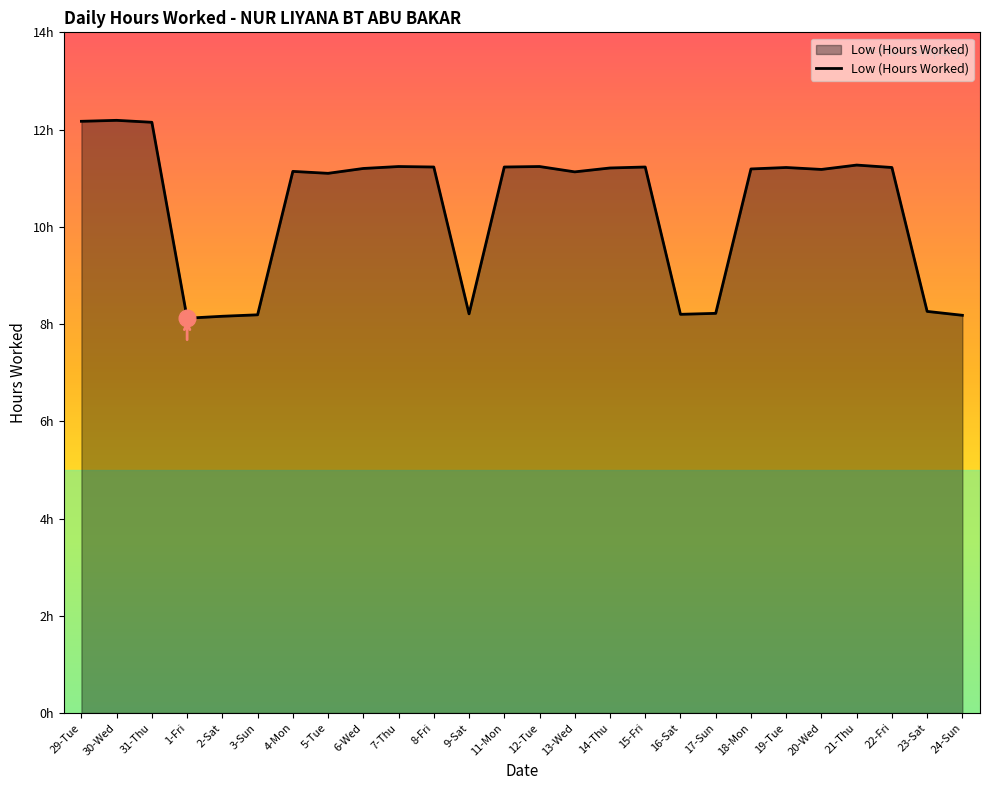

The value at 15-Fri is 11.2. True or false?

True